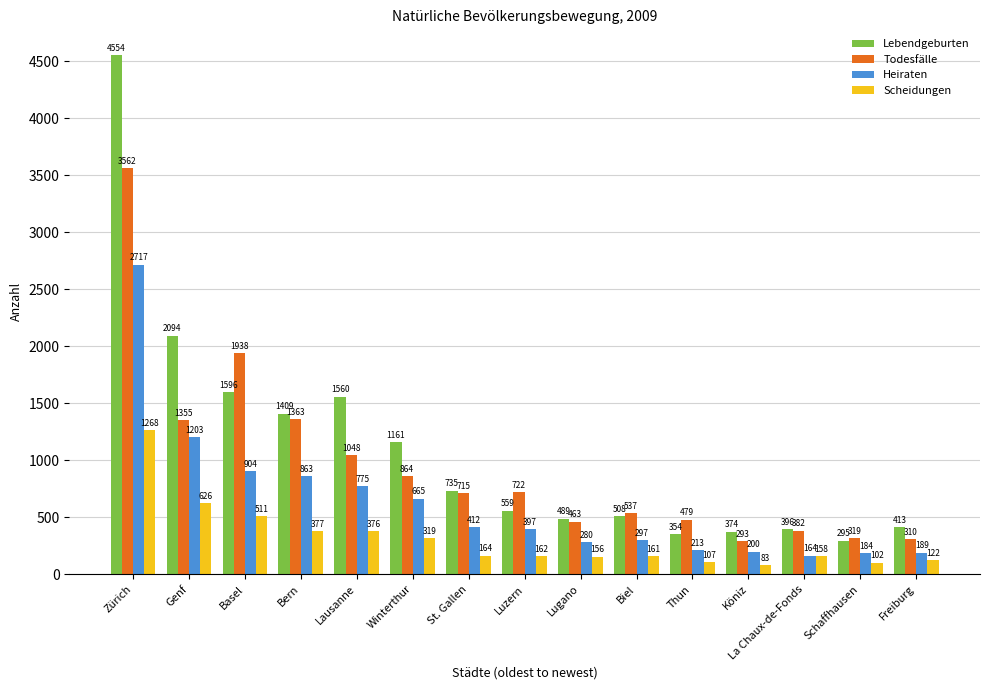

Rank the series by their maximum value, from lowest to highest.

Scheidungen, Heiraten, Todesfälle, Lebendgeburten